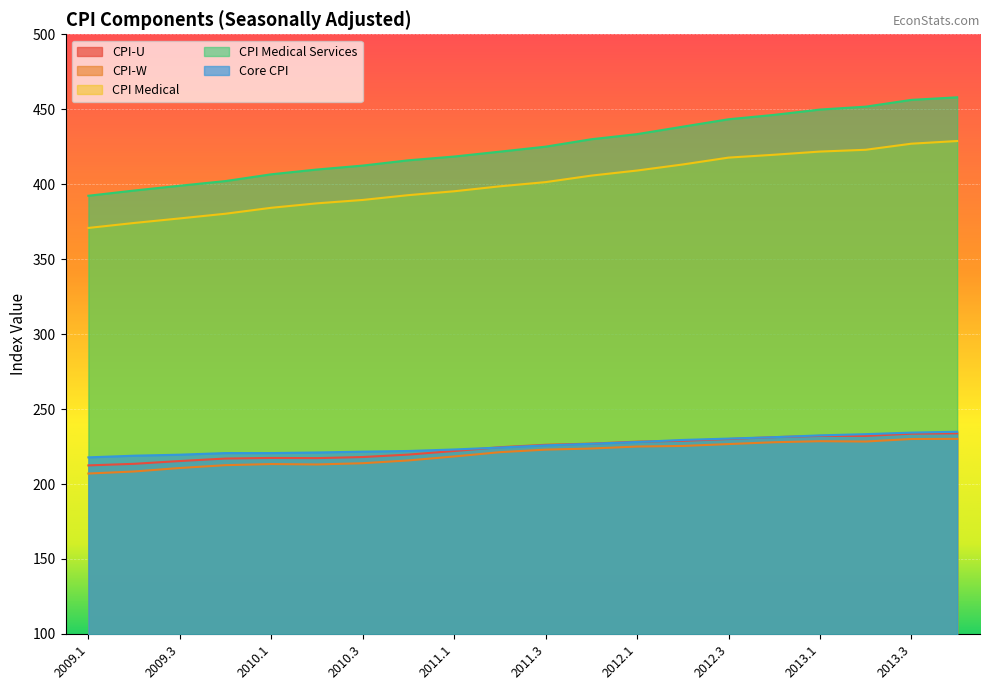

The value of CPI-U at 2012.3 is 230.0. True or false?

True